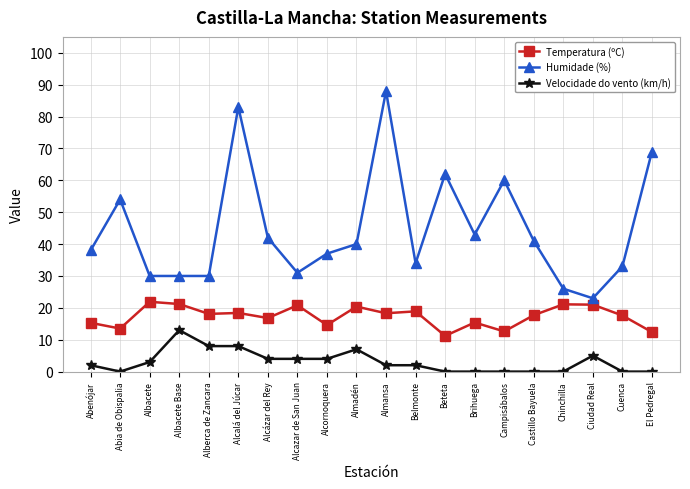

At which category does Humidade (%) reach its first local peak?

Abia de Obispalia